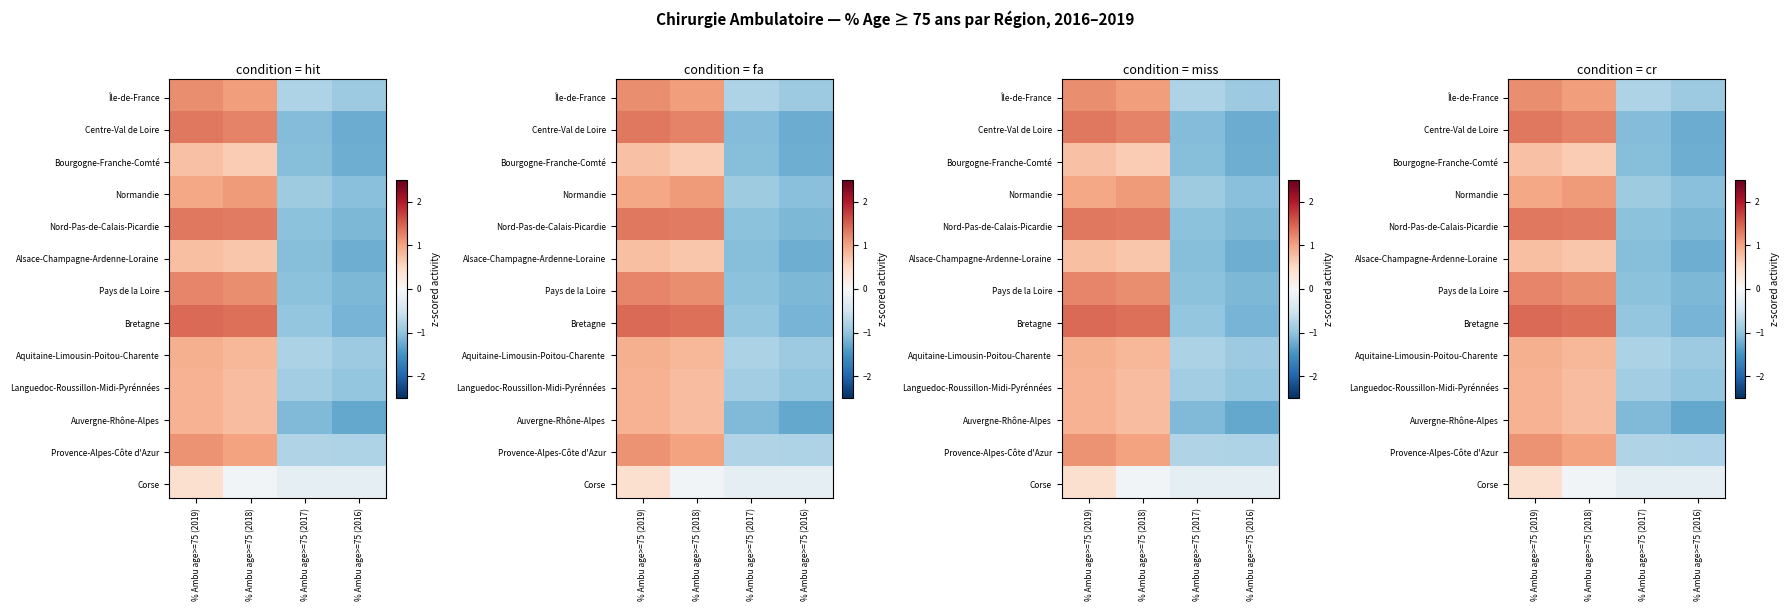

Reading left to right, extract all data points from this chart.

Île-de-France: 1.2	1.0	-0.8	-0.9
Centre-Val de Loire: 1.3	1.2	-1.1	-1.2
Bourgogne-Franche-Comté: 0.7	0.6	-1.1	-1.2
Normandie: 1.0	1.1	-0.9	-1.1
Nord-Pas-de-Calais-Picardie: 1.3	1.3	-1.0	-1.1
Alsace-Champagne-Ardenne-Loraine: 0.7	0.7	-1.1	-1.2
Pays de la Loire: 1.2	1.2	-1.0	-1.1
Bretagne: 1.4	1.4	-1.0	-1.2
Aquitaine-Limousin-Poitou-Charente: 0.9	0.8	-0.8	-0.9
Languedoc-Roussillon-Midi-Pyrénnées: 0.9	0.8	-0.9	-1.0
Auvergne-Rhône-Alpes: 0.9	0.8	-1.1	-1.3
Provence-Alpes-Côte d'Azur: 1.1	1.0	-0.7	-0.8
Corse: 0.4	-0.1	-0.2	-0.2